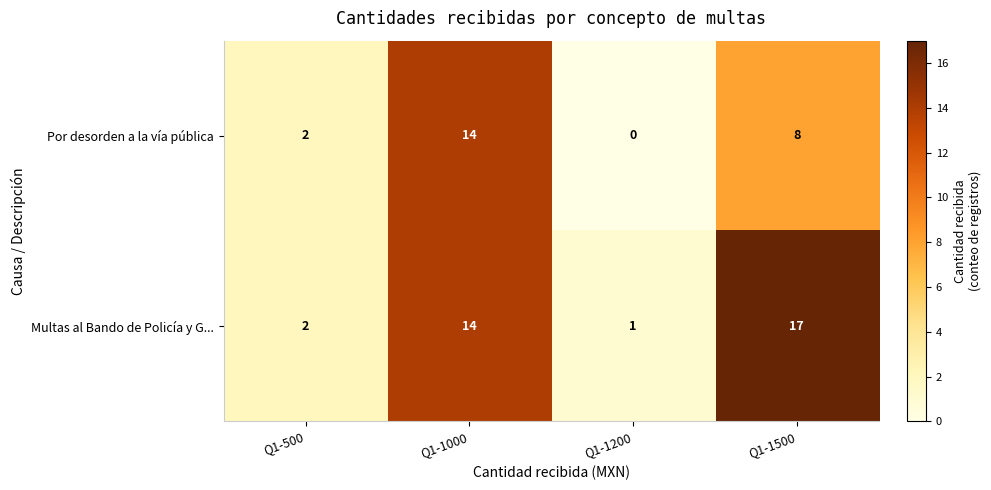

Which category has the lowest value in the Por desorden a la vía pública series?

Q1-1200